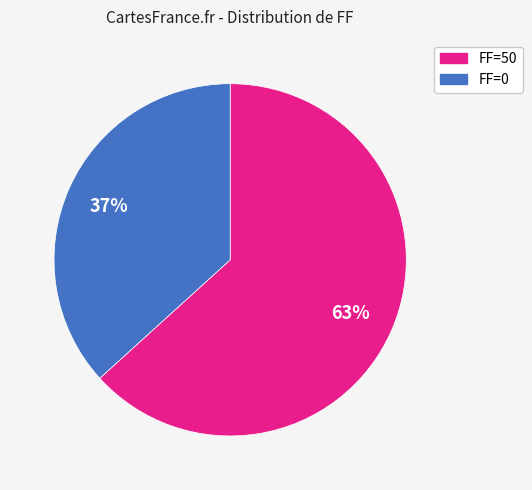

What is the ratio of the value at FF=0 to the value at FF=50?

0.6